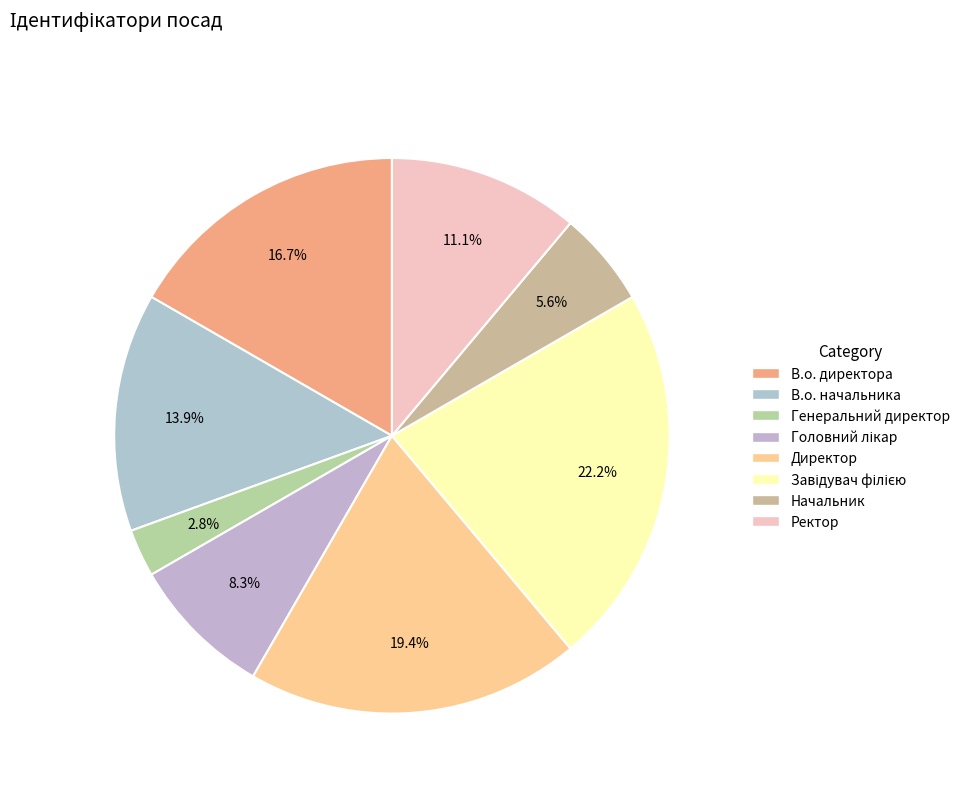

How many segments does this pie chart have?

8